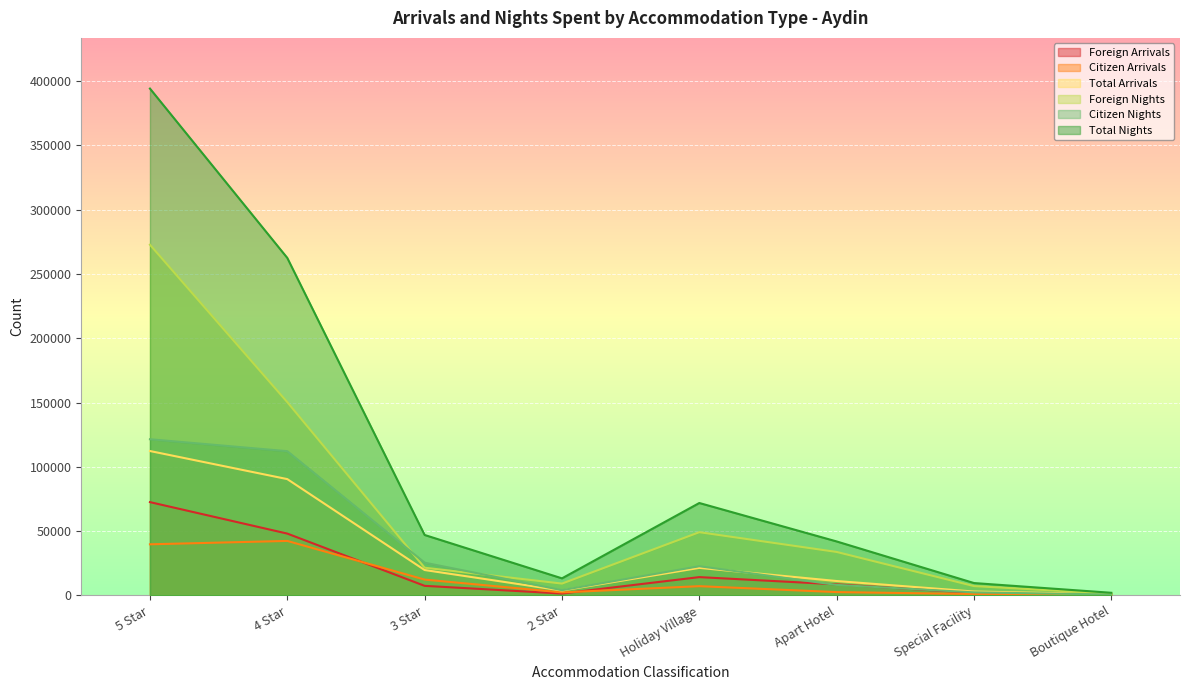

Rank the series by their maximum value, from lowest to highest.

Citizen Arrivals, Foreign Arrivals, Total Arrivals, Citizen Nights, Foreign Nights, Total Nights